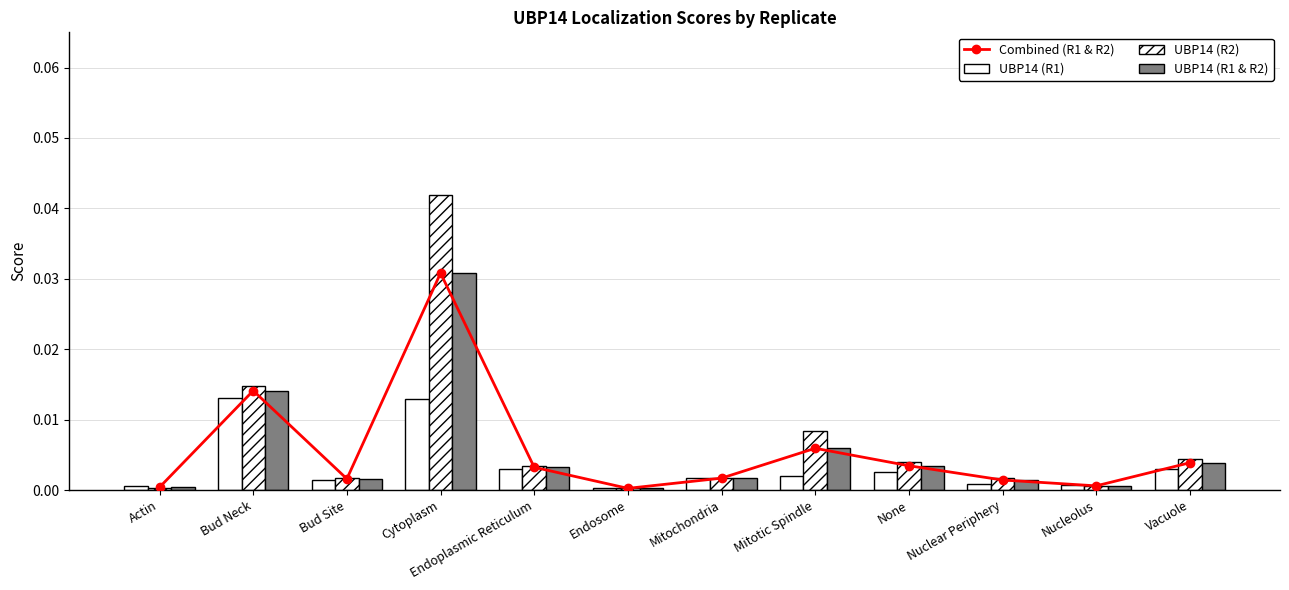

What is the label of the 11th bar from the left?

Nucleolus